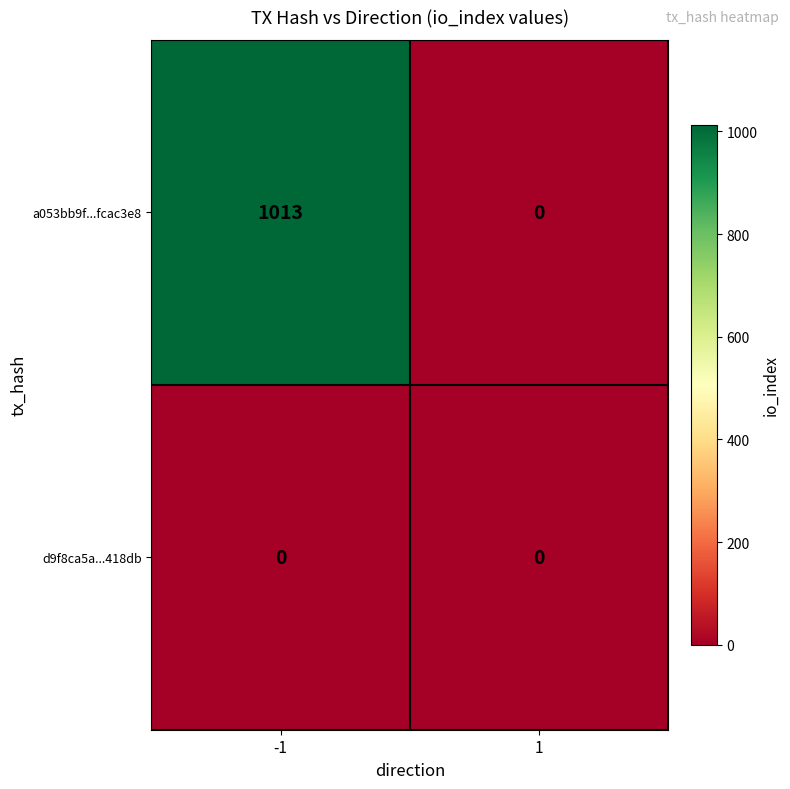

Which category has the highest value across all series?

-1